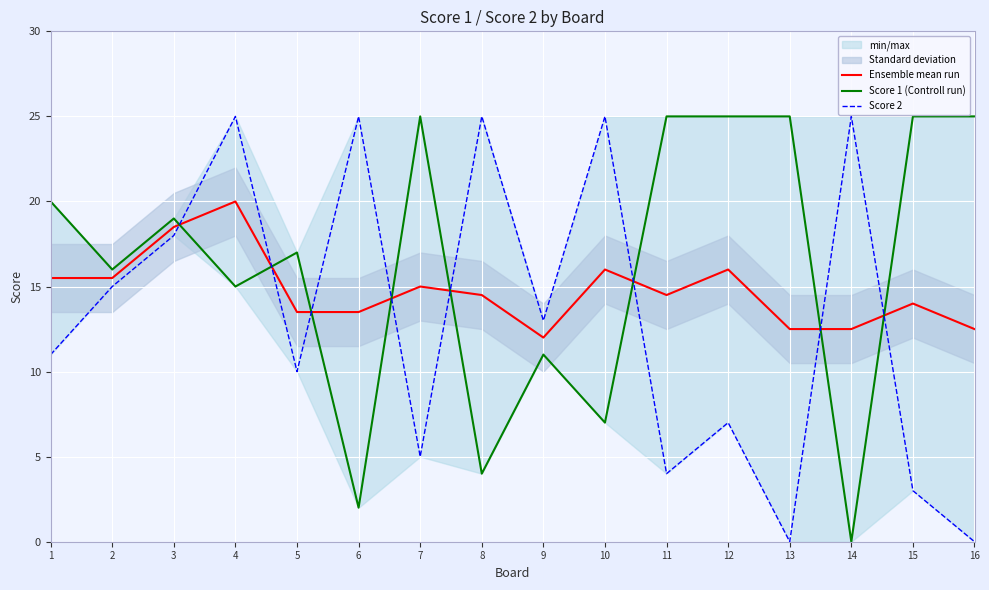

What is the sum of the Score 1 (Controll run) values at 3 and 13?

44.0